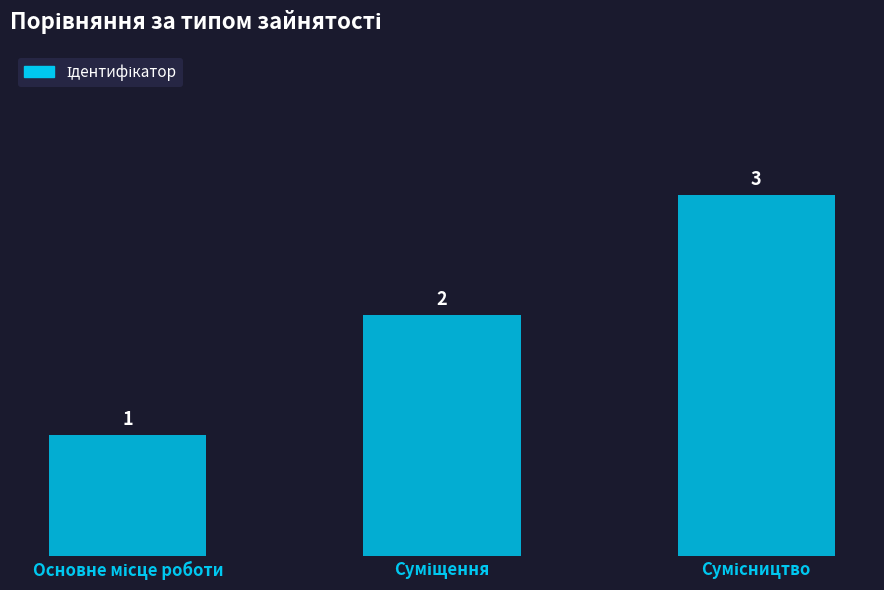

How many values are between 1 and 3?

3